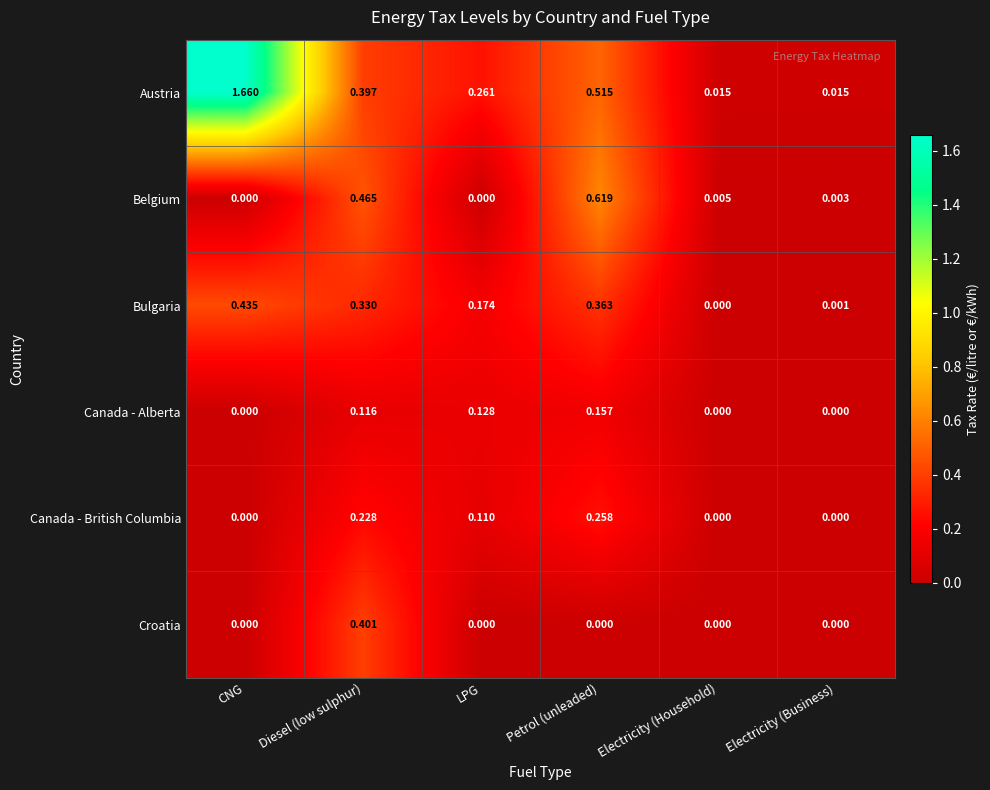

Which series has the largest range (max minus min)?

Austria